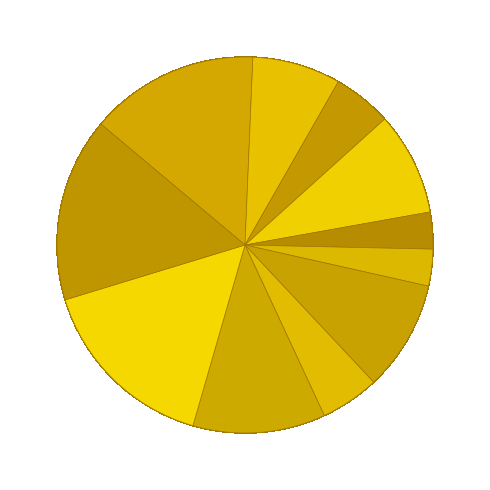

How many slices are in this pie chart?

11